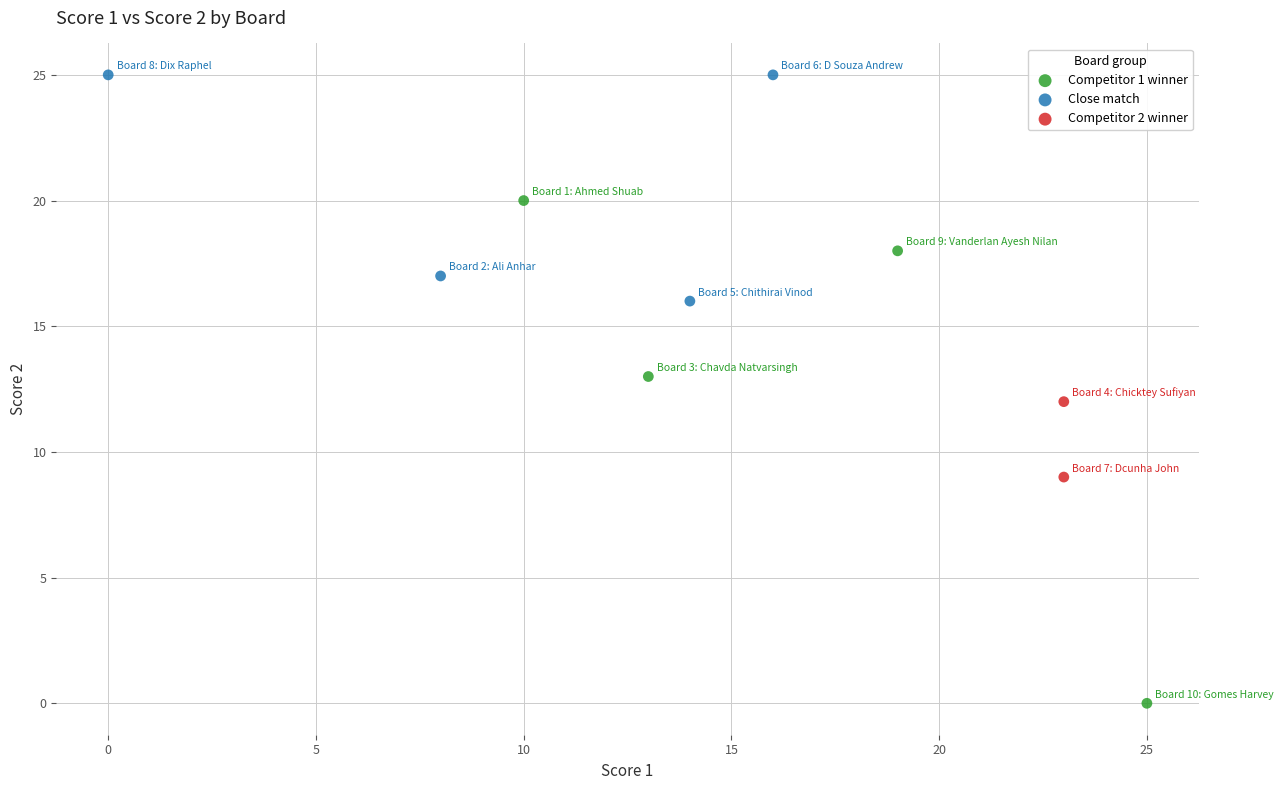

What are all the series names shown in the legend?

Competitor 1 winner, Close match, Competitor 2 winner